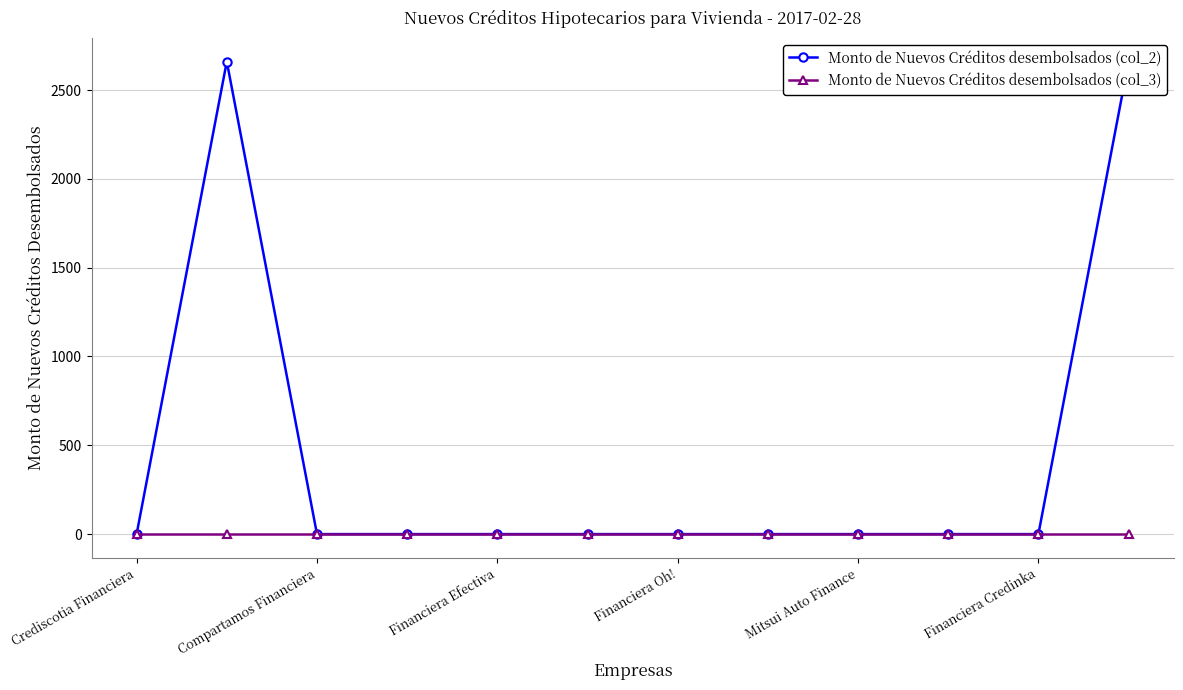

Where is Monto de Nuevos Créditos desembolsados (col_3) nearest to the value 0?

Crediscotia Financiera